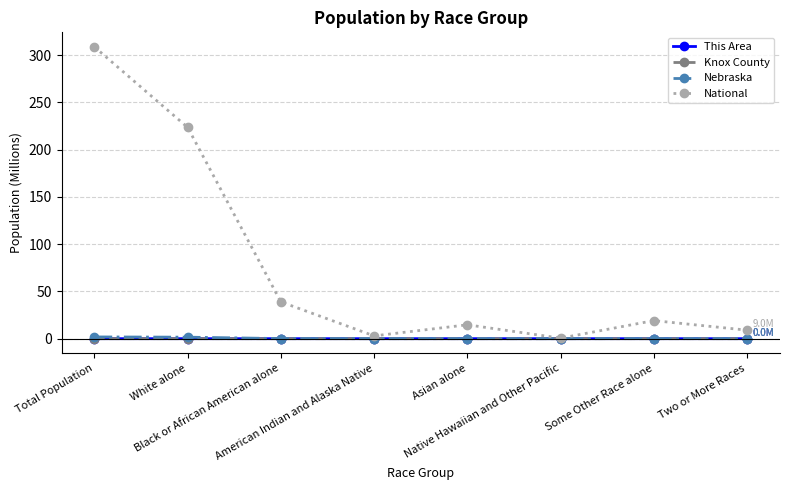

What is the greatest value displayed?

308.7